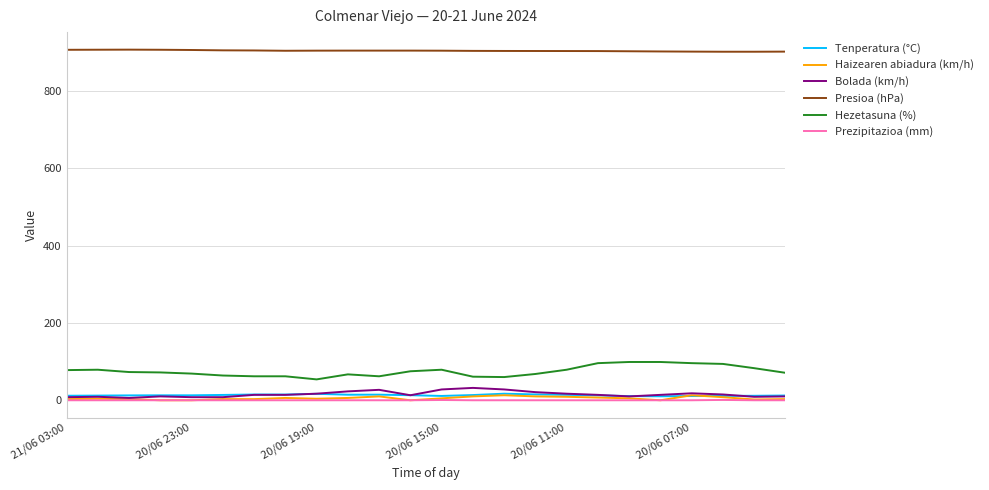

What is the maximum value for Bolada (km/h)?

32.0